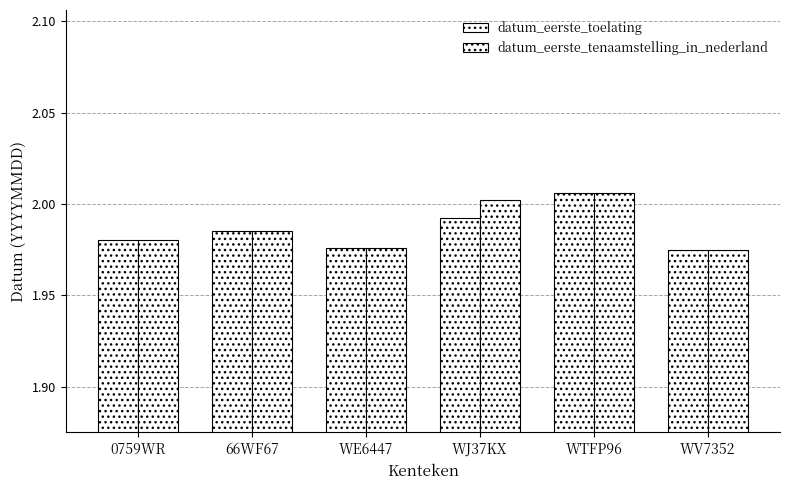

How many data points does each series have?

6